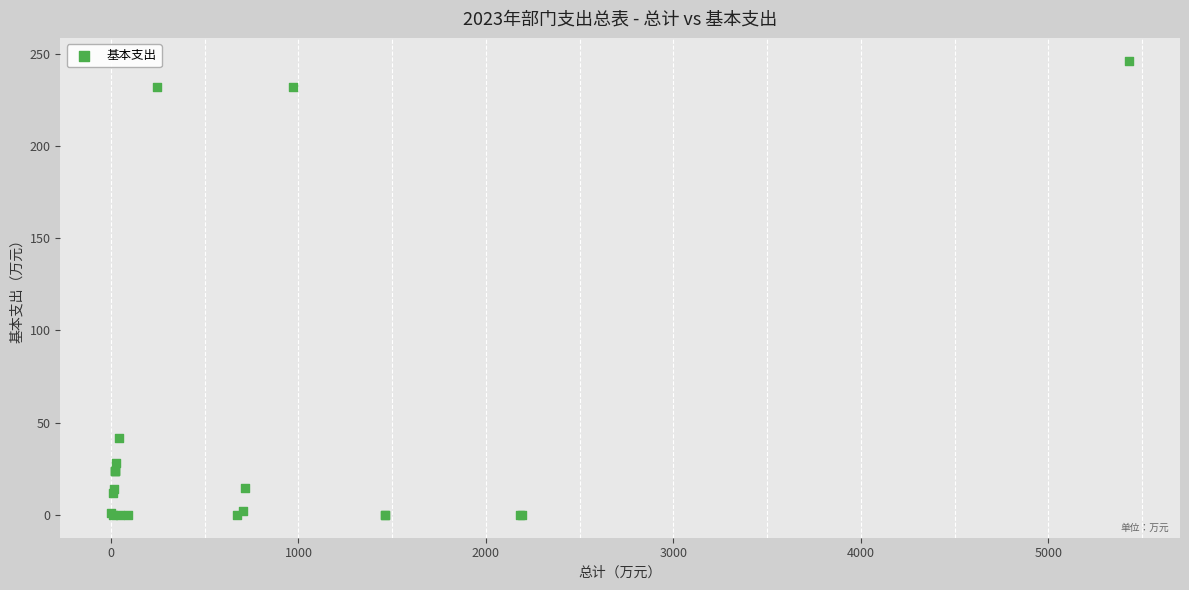

What Y value in the scatter plot is closest to 123?

41.9